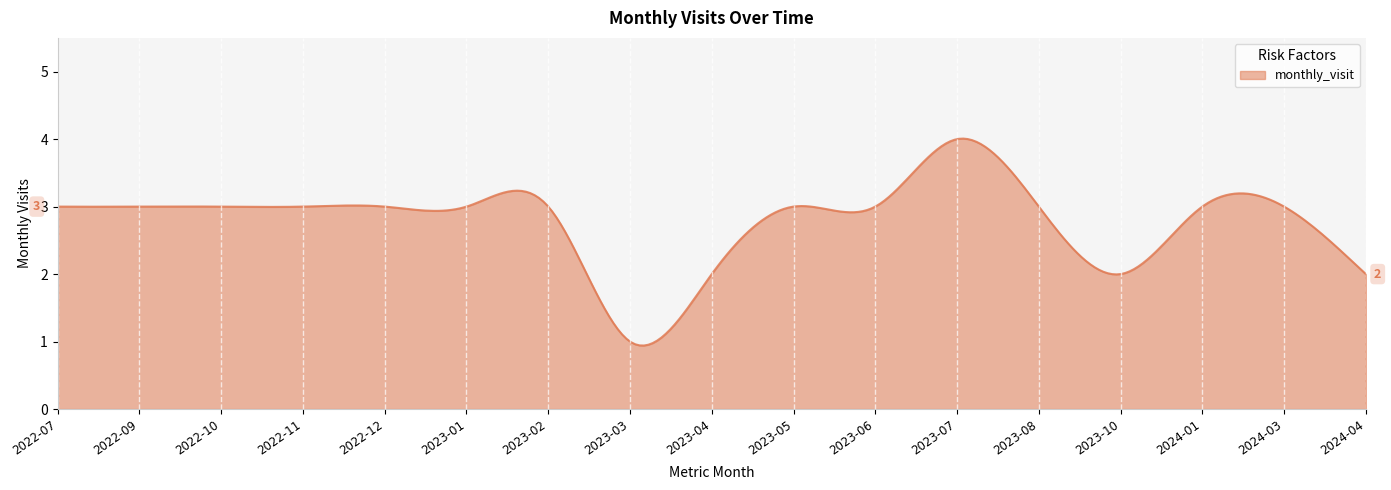

What is the minimum value shown in the chart?

0.9